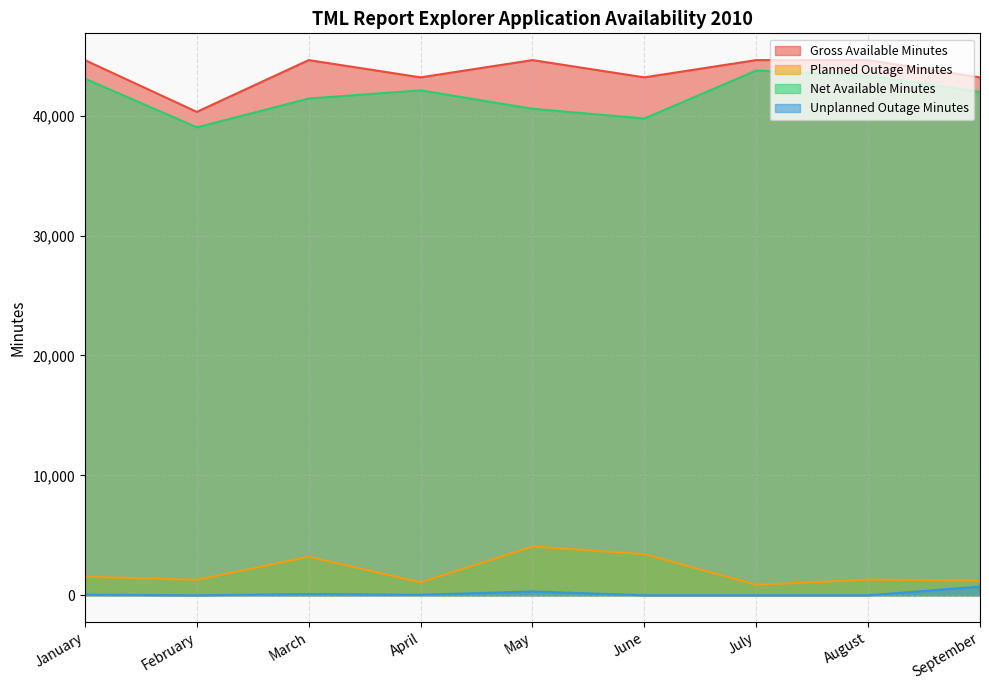

Which series has the largest range (max minus min)?

Net Available Minutes